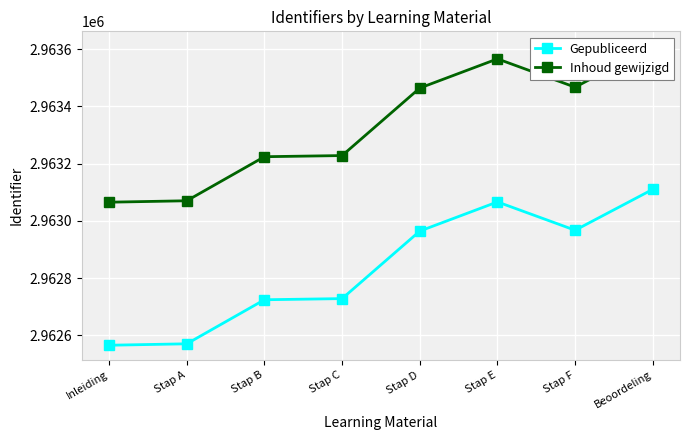

At how many categories does at least one series exceed 2963142?

6